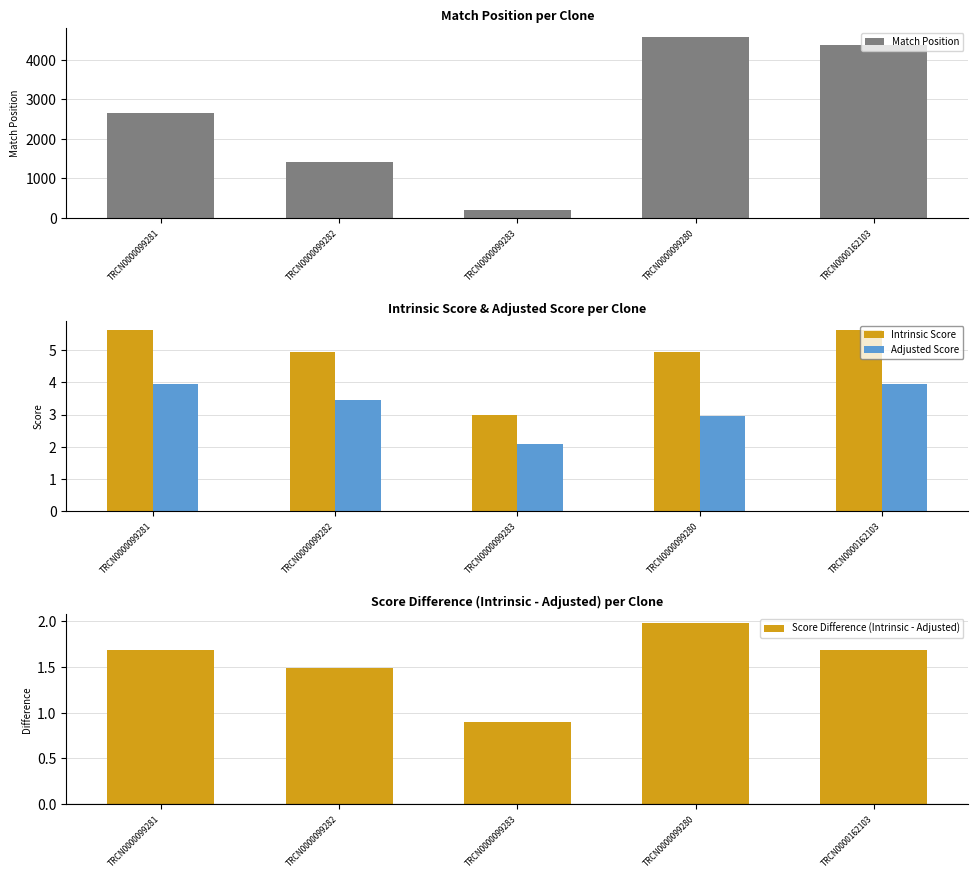

At how many categories does at least one series exceed 3?

4